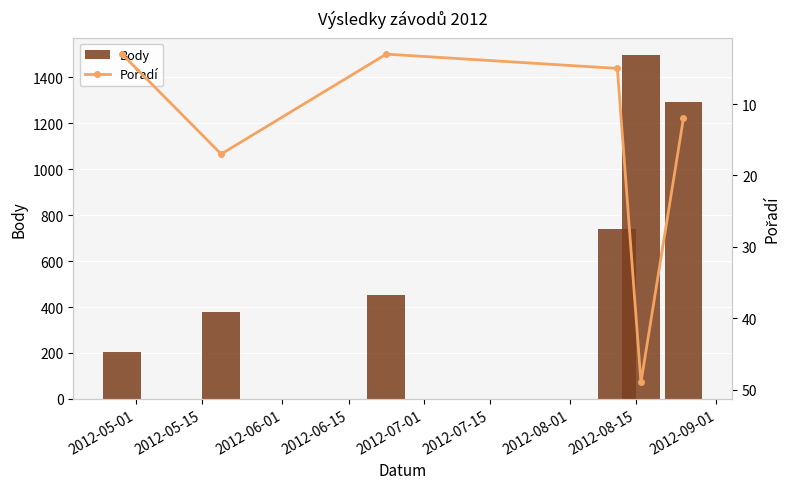

Which series has the widest spread of values?

Body